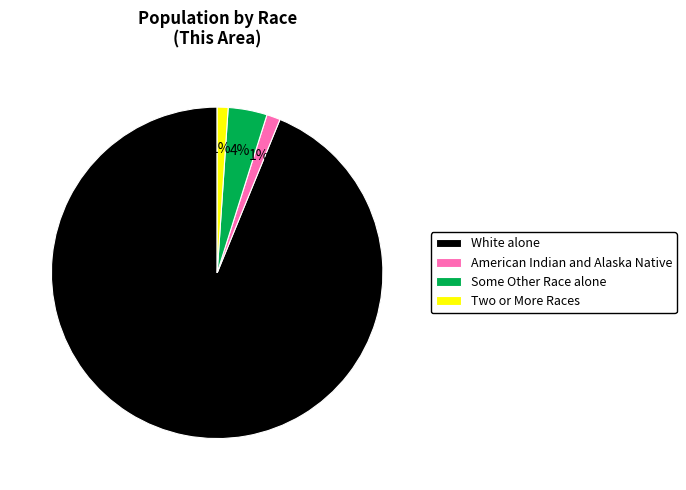

To the nearest percent, what percentage of the pie is American Indian and Alaska Native?

1%